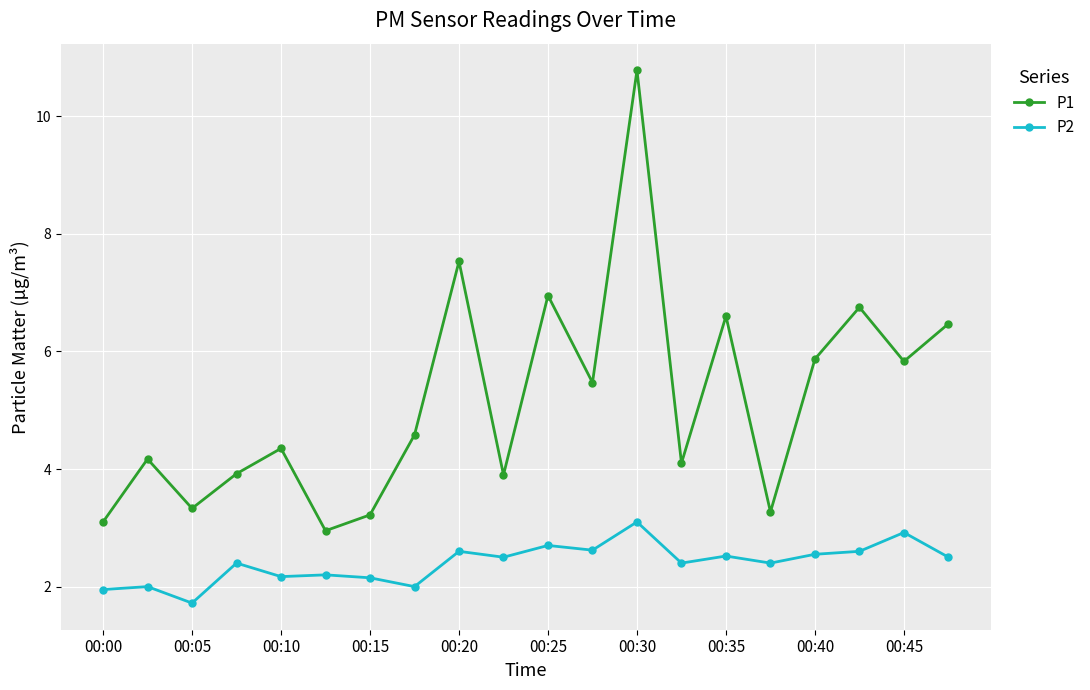

List the series in order of their overall mean, lowest first.

P2, P1